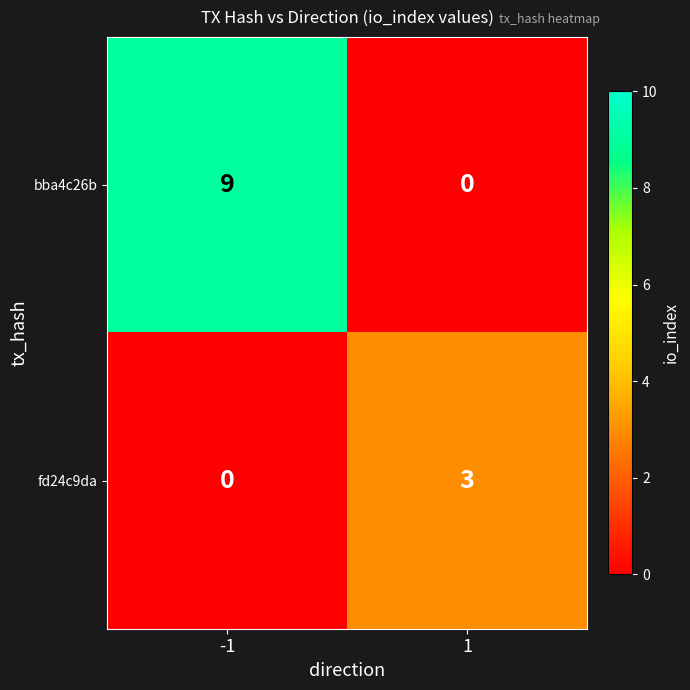

What is the sum of all bba4c26b values?

9